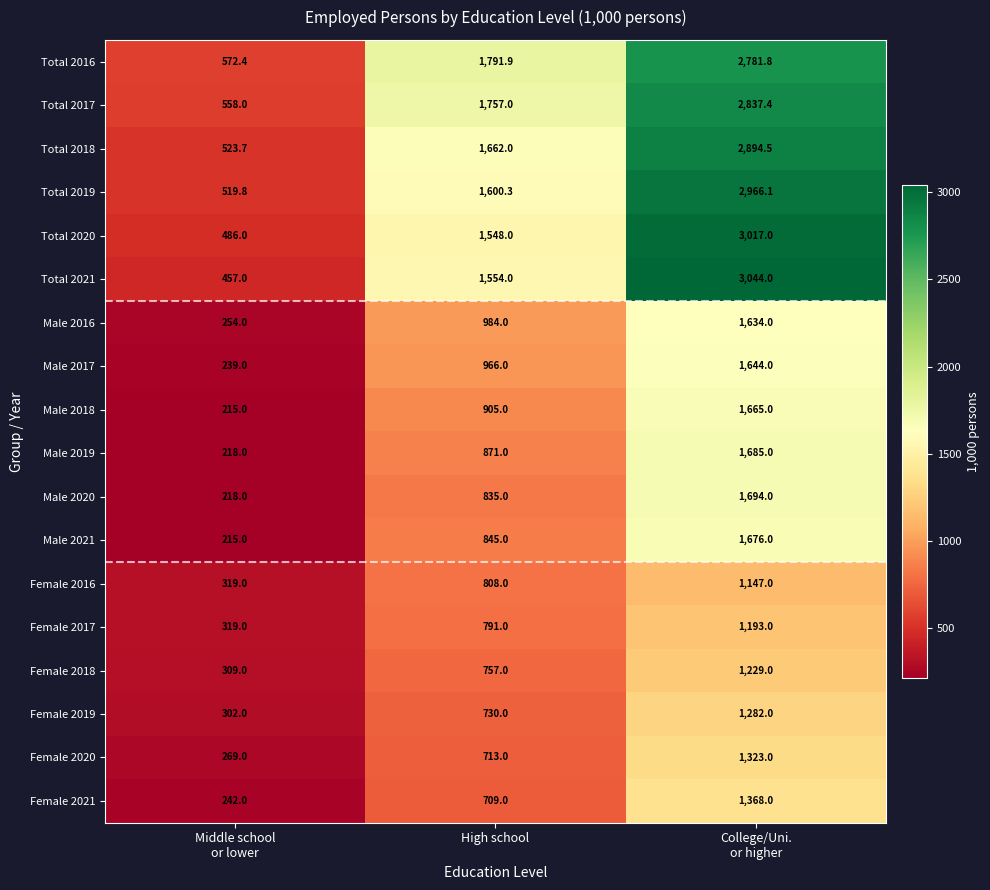

Rank the series by their maximum value, from lowest to highest.

Female 2016, Female 2017, Female 2018, Female 2019, Female 2020, Female 2021, Male 2016, Male 2017, Male 2018, Male 2021, Male 2019, Male 2020, Total 2016, Total 2017, Total 2018, Total 2019, Total 2020, Total 2021